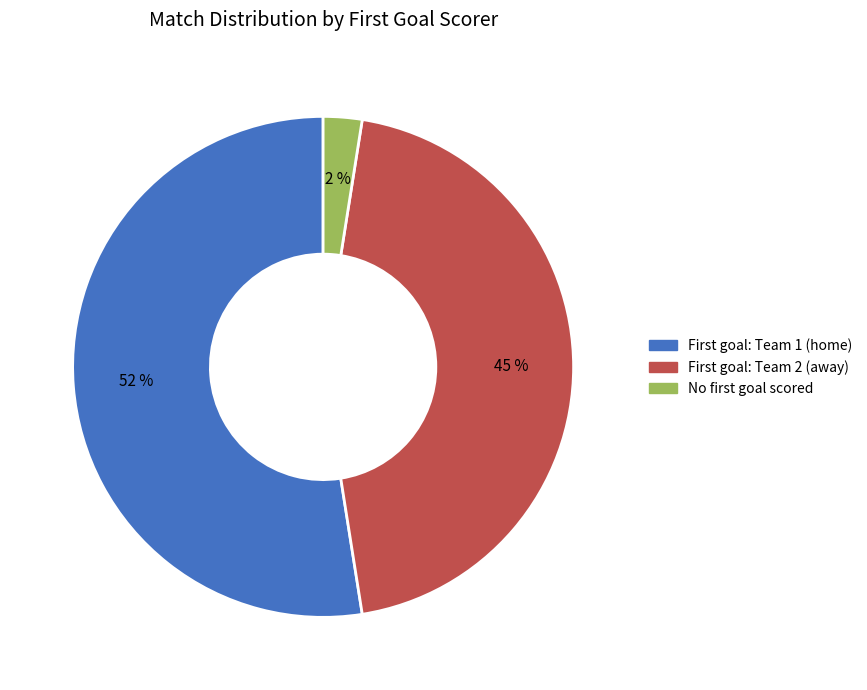

Does any single category account for the majority?

Yes